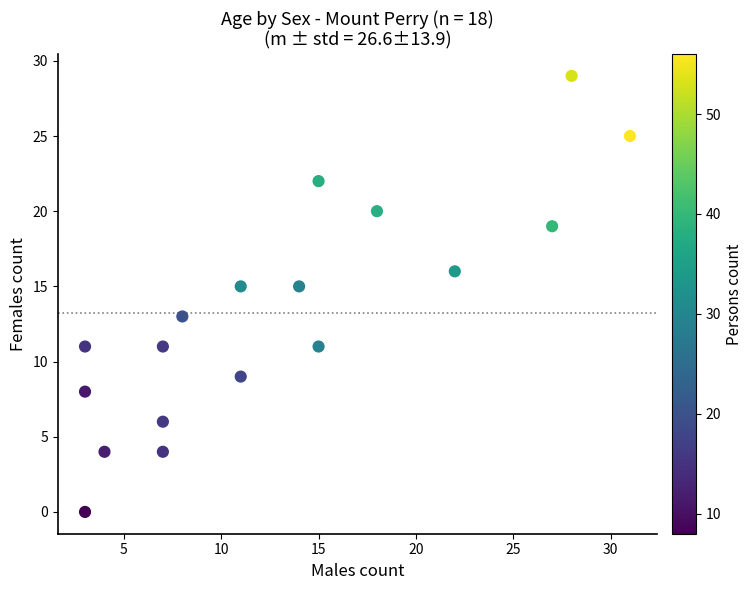

What is the range of Y values (max minus min)?

29